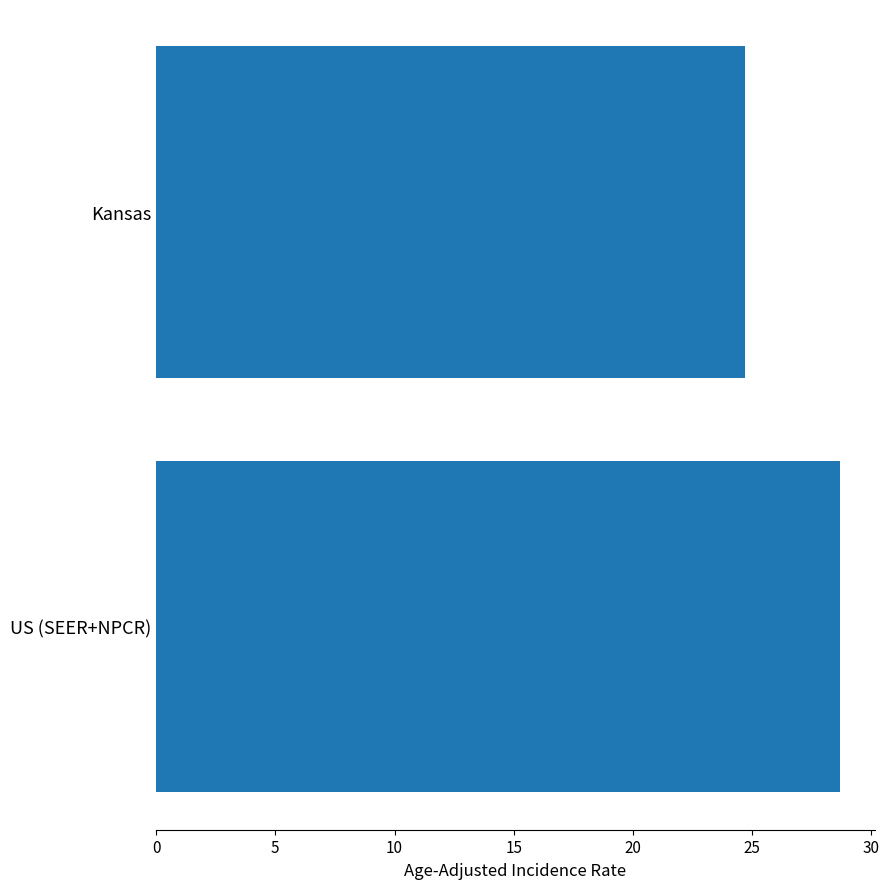

Does the chart contain any negative values?

No